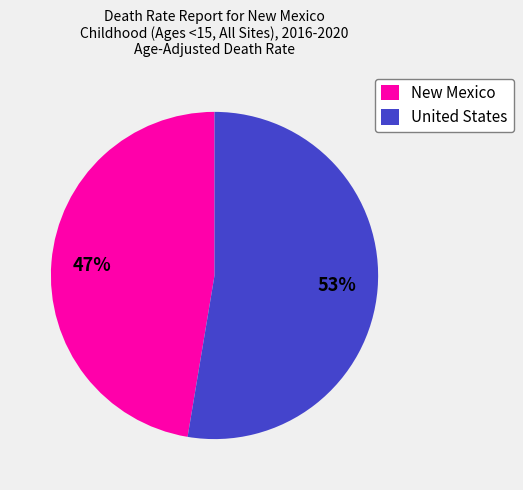

Rank the categories by value from highest to lowest.

United States, New Mexico